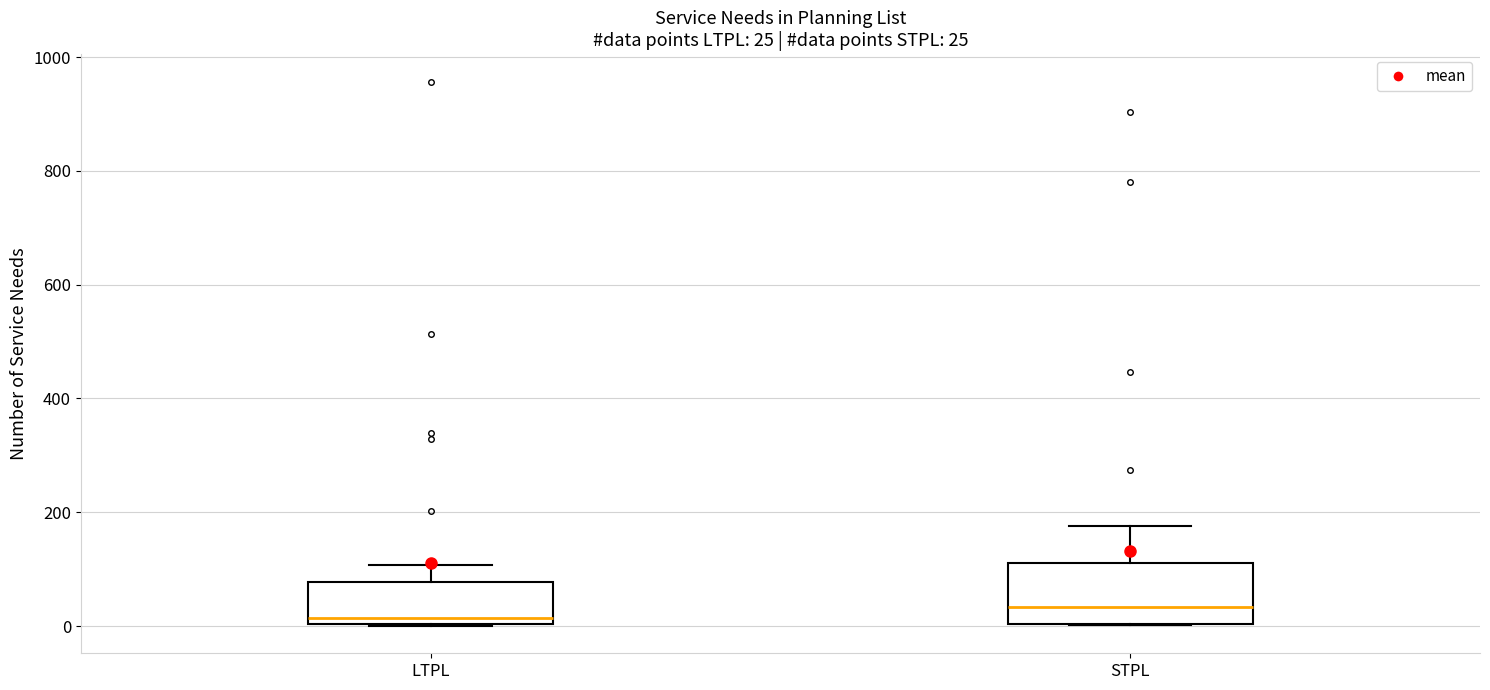

Which box's median line is the lowest?

LTPL